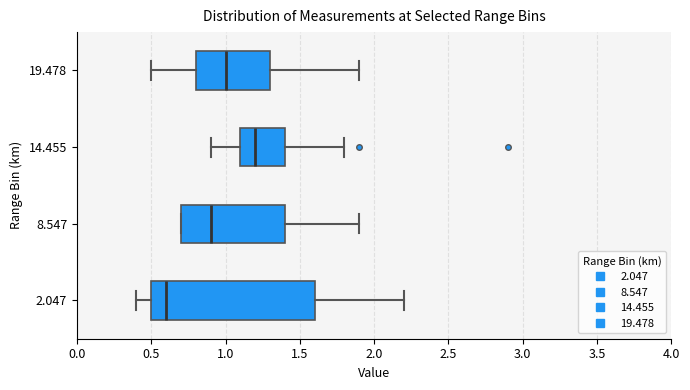

Reading bottom to top, read every box against the x-axis: the position of its median line, the range the box covers, and the ends of its whiskers. The values are not printed on the chart, so give them approximately, as read against the axis.

2.047: median 0.6, box 0.5 to 1.6, whiskers 0.4 to 2.2
8.547: median 0.9, box 0.7 to 1.4, whiskers 0.7 to 1.9
14.455: median 1.2, box 1.1 to 1.4, whiskers 0.9 to 1.8
19.478: median 1.0, box 0.8 to 1.3, whiskers 0.5 to 1.9